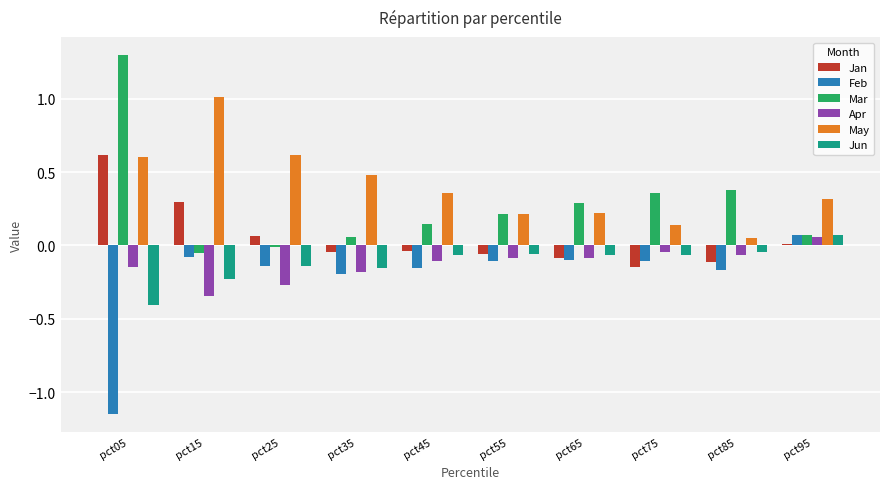

The Apr series shows -0.3 at pct35. True or false?

False